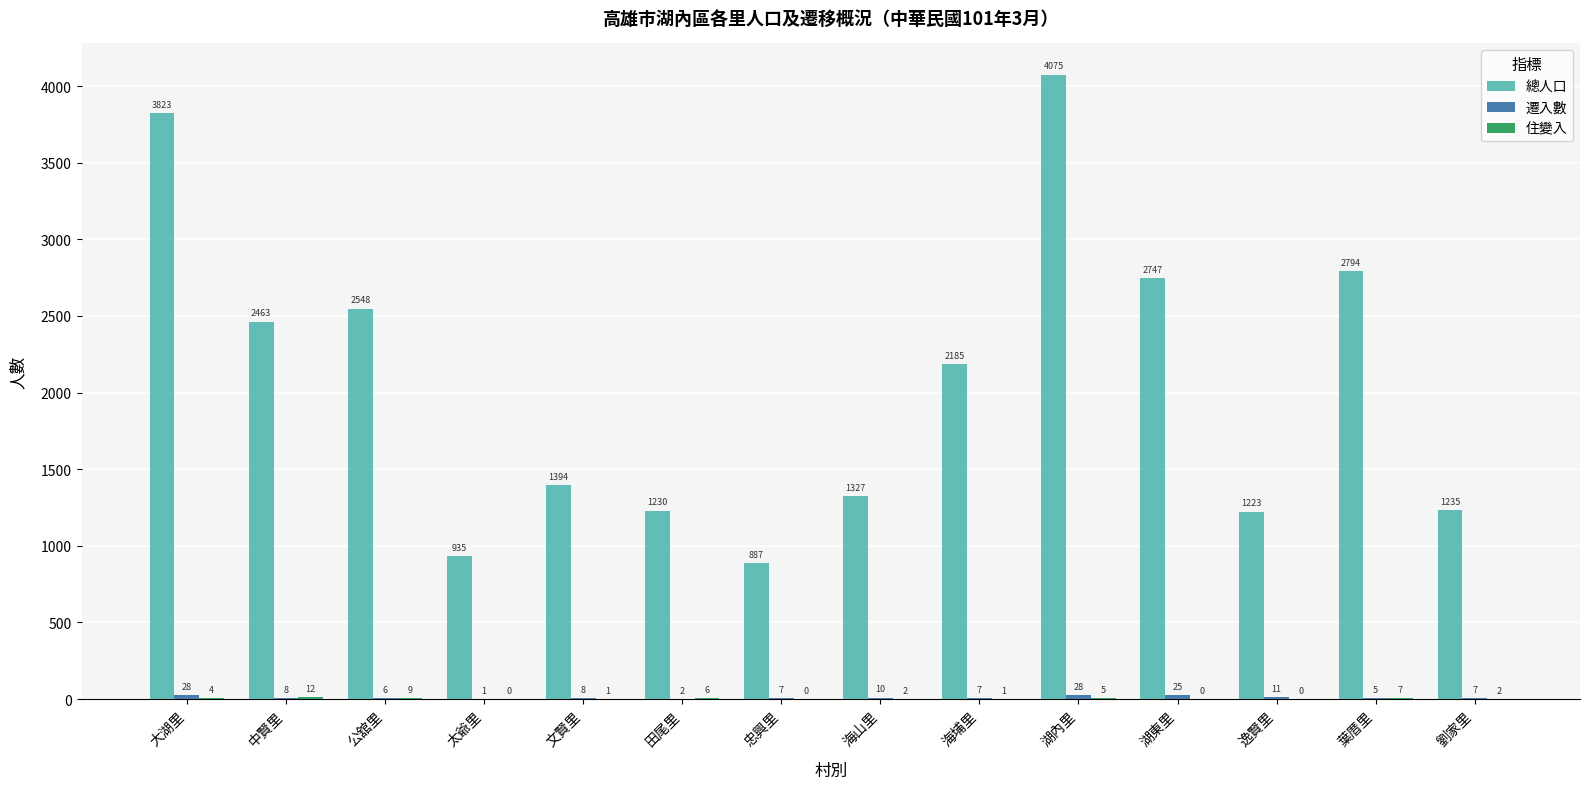

Count the number of categories in the chart.

14